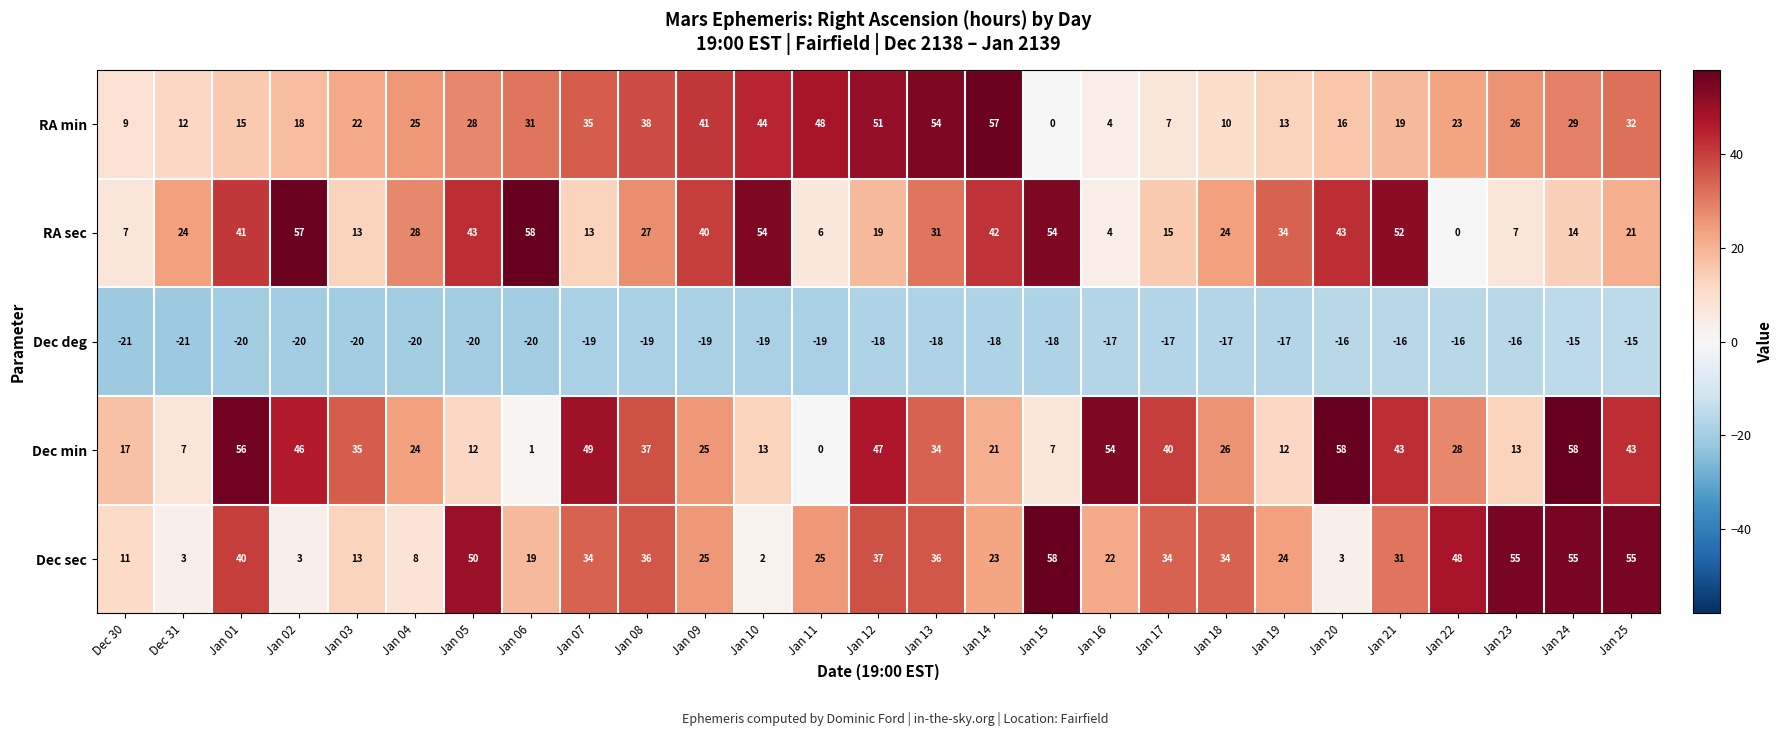

What is the greatest value displayed?

58